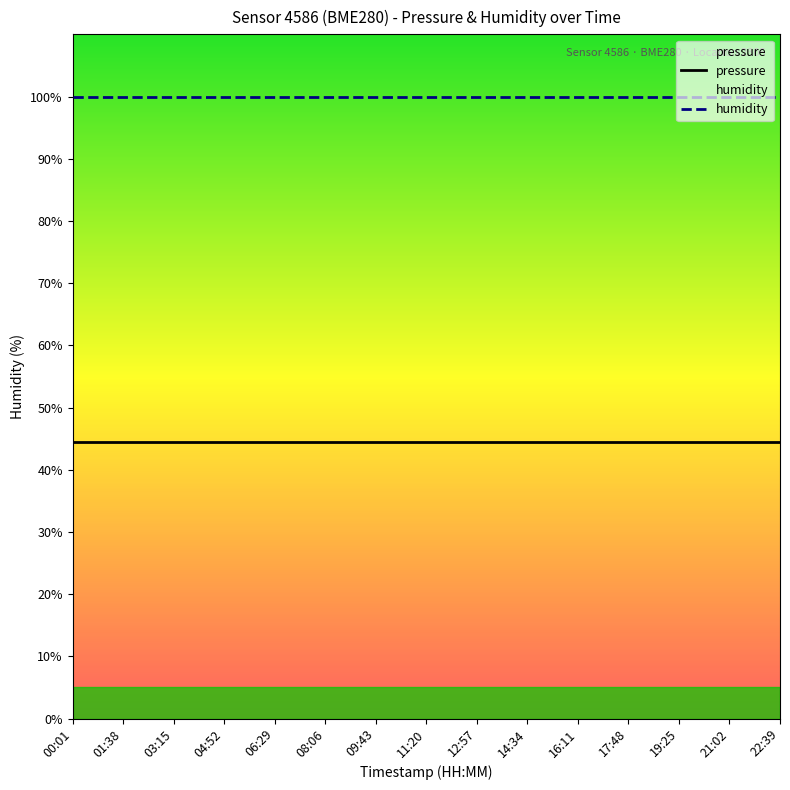

List the series in order of their overall mean, highest first.

humidity, pressure